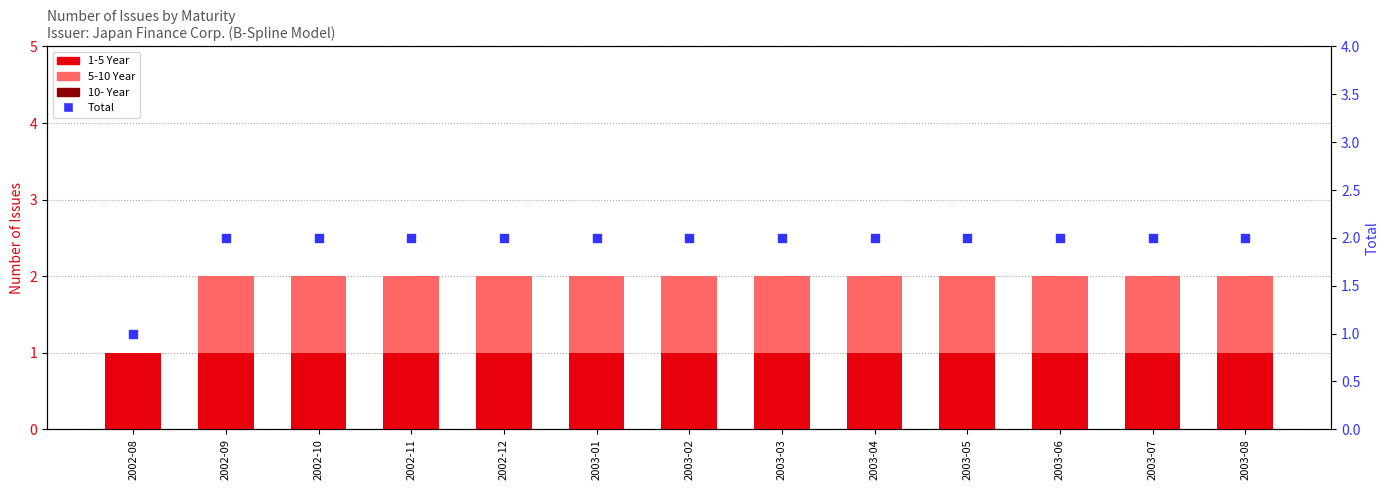

At which category is the sum across all series the highest?

2002-09